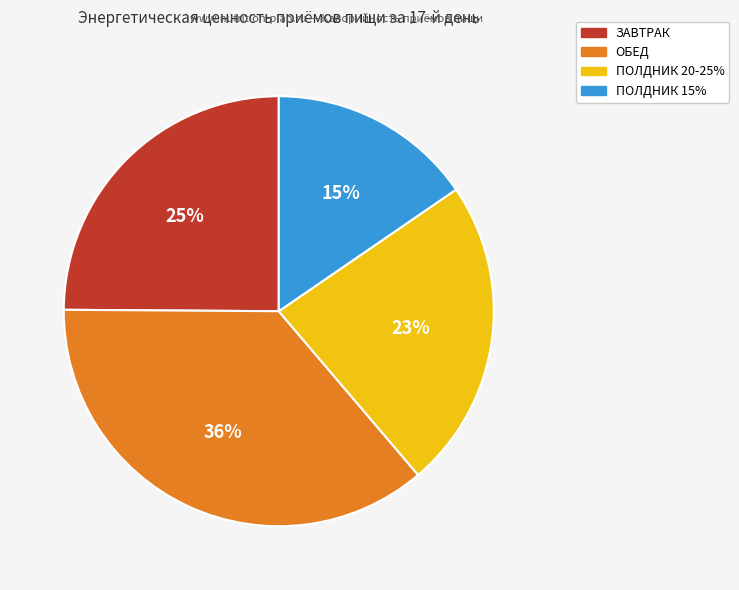

The ПОЛДНИК 15% slice represents 15% of the pie. True or false?

True